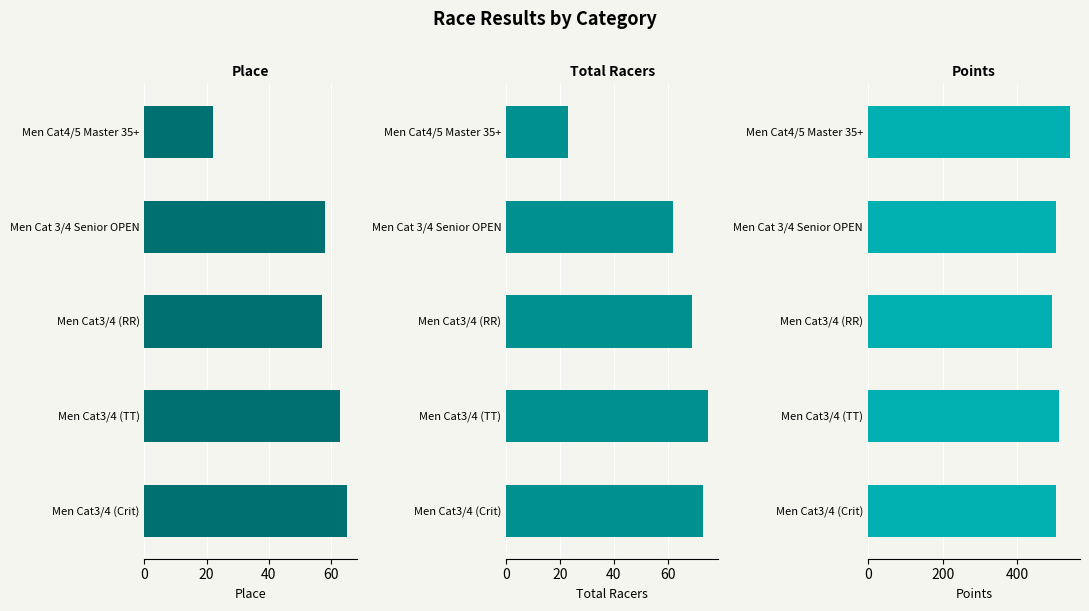

Reading left to right, list all the values displayed in this chart.

Place: 22.0	58.0	57.0	63.0	65.0
Total Racers: 23.0	62.0	69.0	75.0	73.0
Points: 540.5	502.1	492.7	511.9	503.3